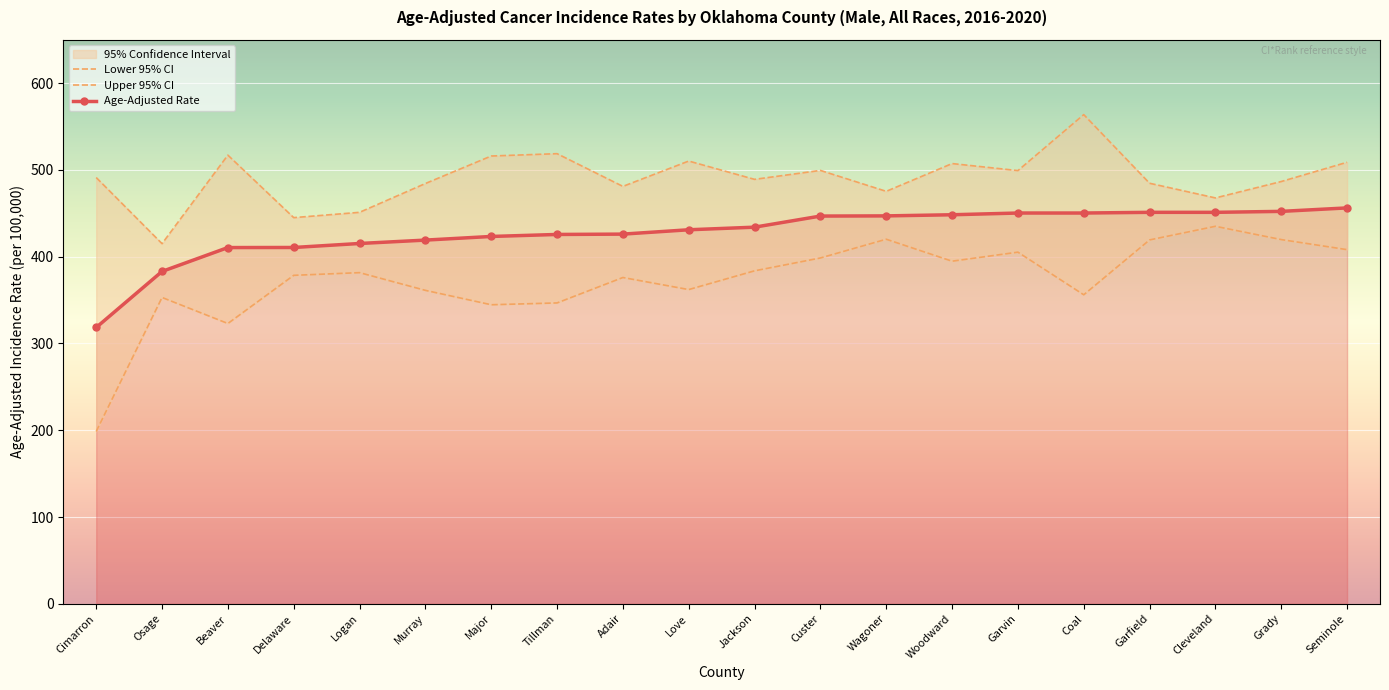

Where is the first local maximum for Lower 95% CI?

Osage